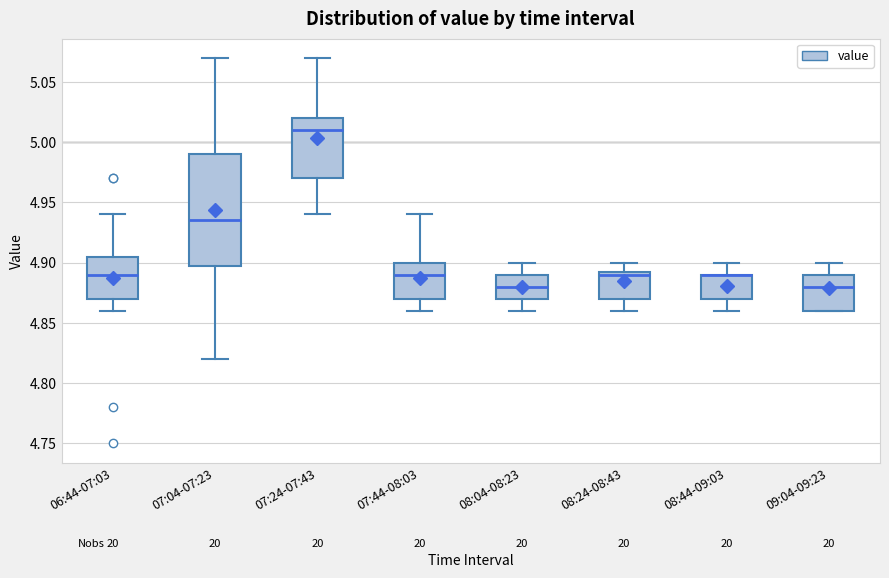

Where does the median line of the box for 07:24-07:43 sit on the y-axis? The values are not printed on the chart, so give them approximately, as read against the axis.

5.010